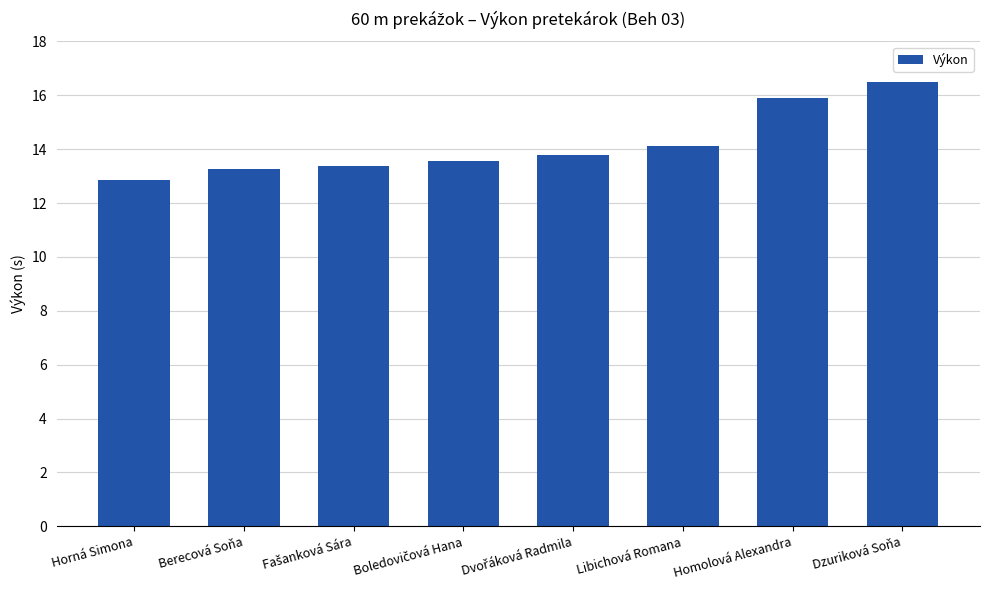

At which label does the data first exceed 13?

Berecová Soňa